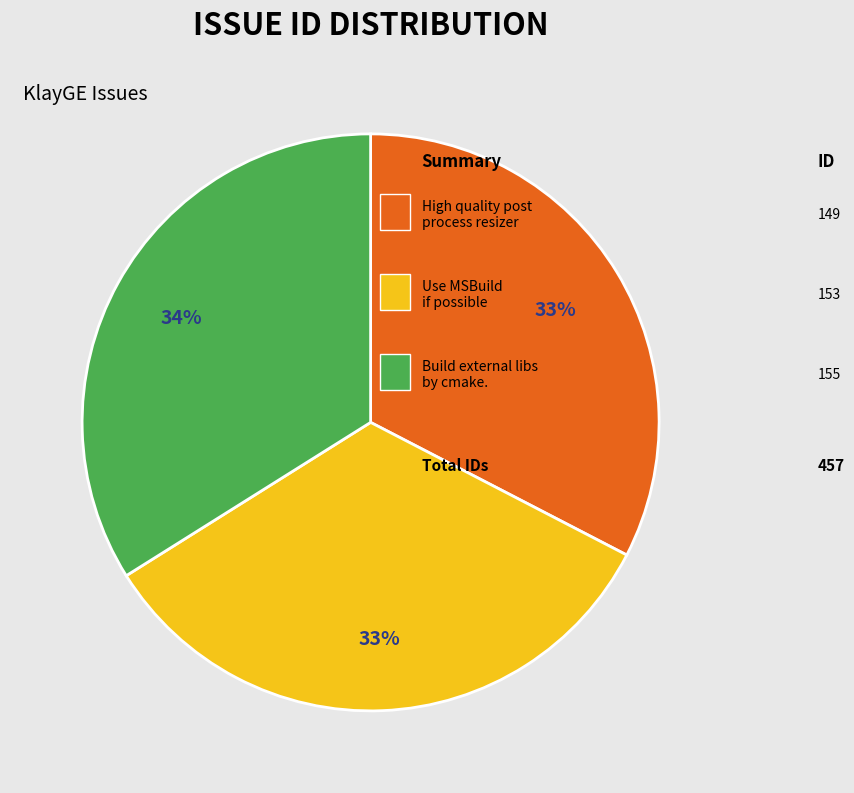

Is there a majority slice in this chart?

No